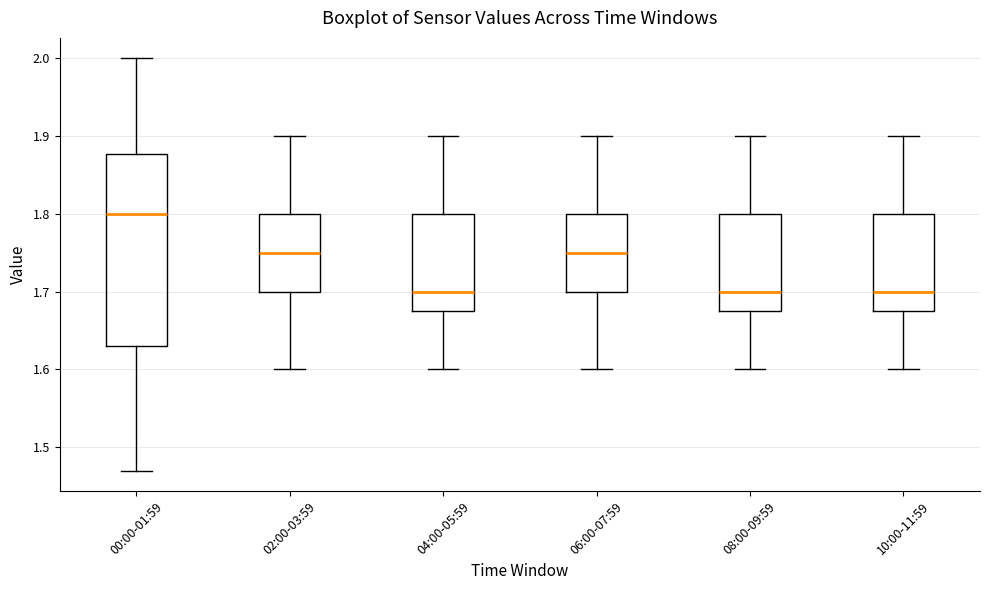

Where does the upper whisker of the box for 08:00-09:59 end on the y-axis? The values are not printed on the chart, so give them approximately, as read against the axis.

1.90